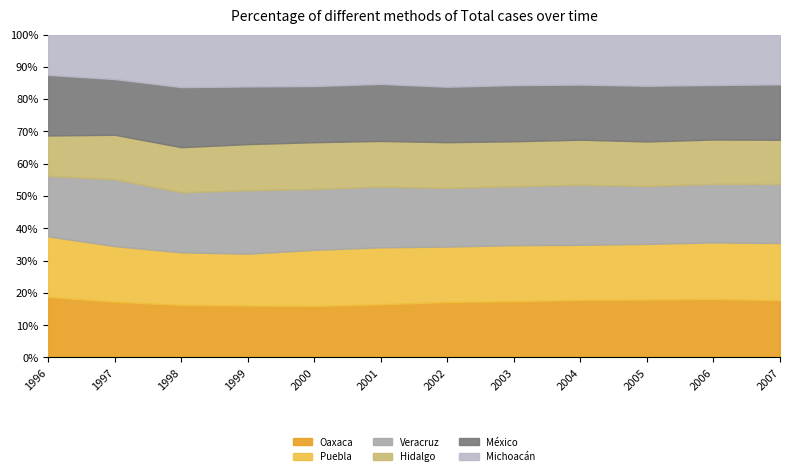

What is the minimum value for Oaxaca?

15.9